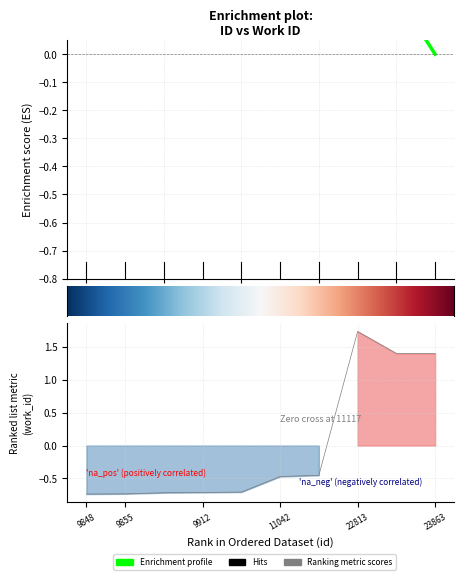

Reading right to left, extract all data points from this chart.

1.4	1.4	1.7	-0.5	-0.5	-0.7	-0.7	-0.7	-0.7	-0.7